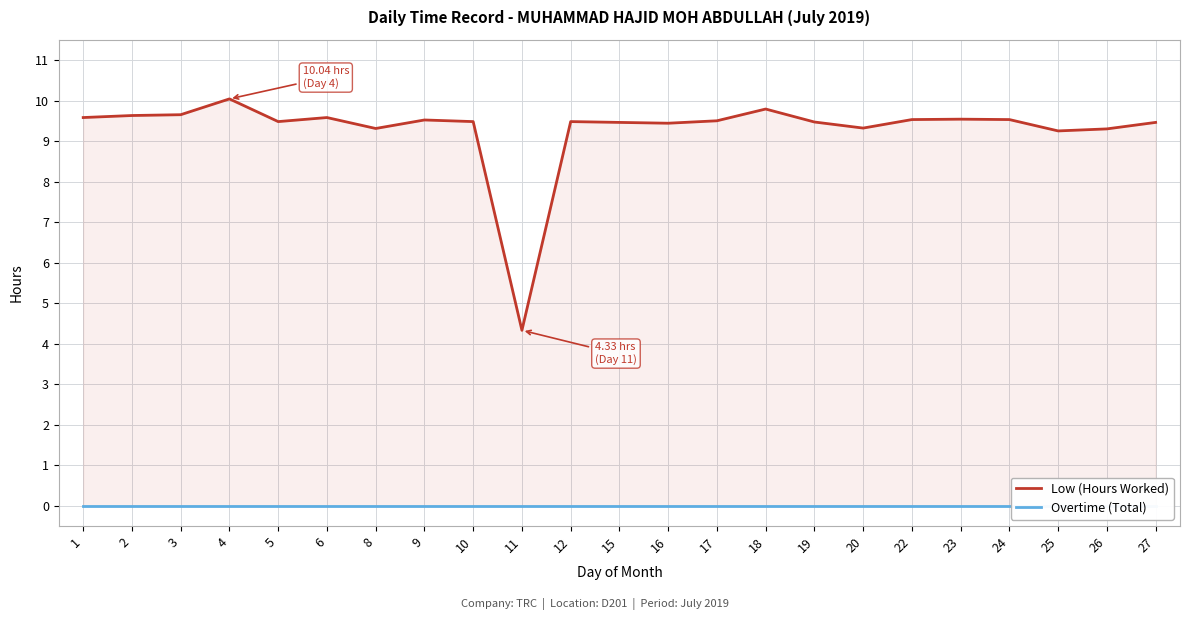

At which category does Low (Hours Worked) reach its first local peak?

4